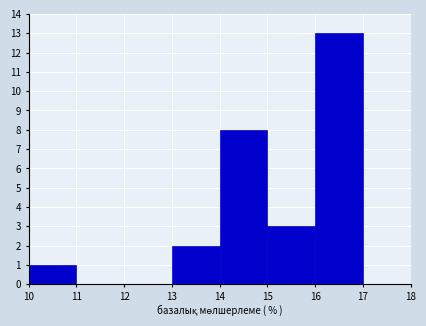

Reading left to right, transcribe this chart: for each bar, give the range it covers on the x-axis and its height. The values are not printed on the chart, so give them approximately, as read against the axis.

10 to 11: 1
11 to 12: 0
12 to 13: 0
13 to 14: 2
14 to 15: 8
15 to 16: 3
16 to 17: 13
17 to 18: 0